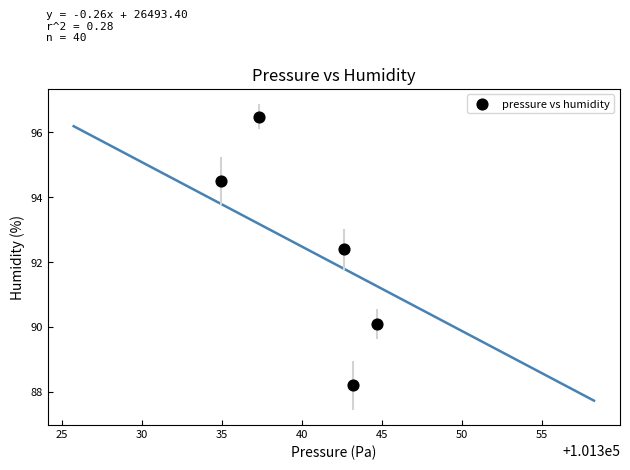

What is the range of Y values (max minus min)?

8.3